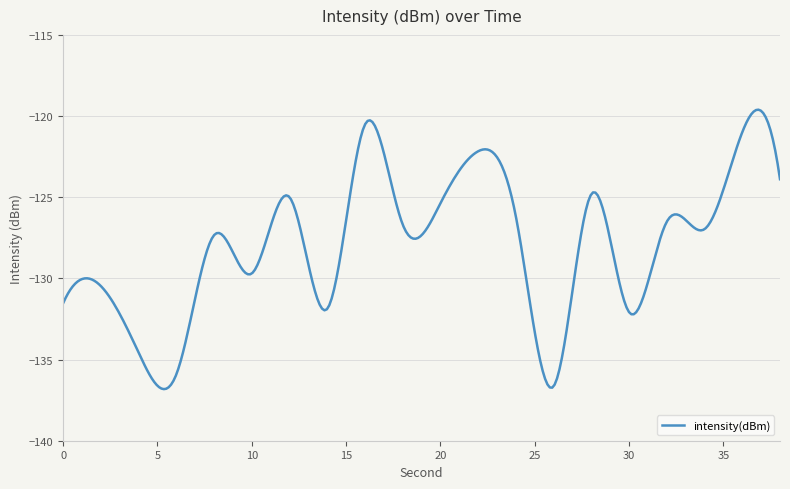

What is the difference between the maximum and minimum values?

17.2